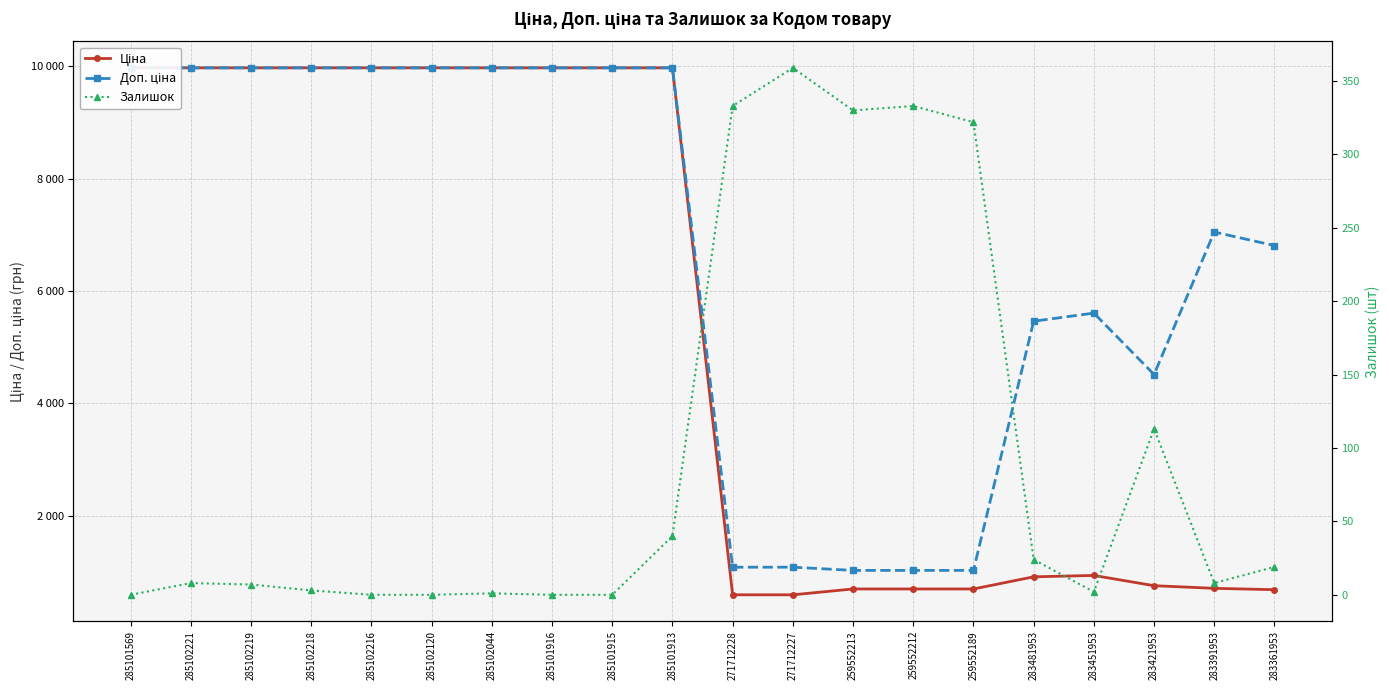

What is the average value of the Доп. ціна series?

6721.6